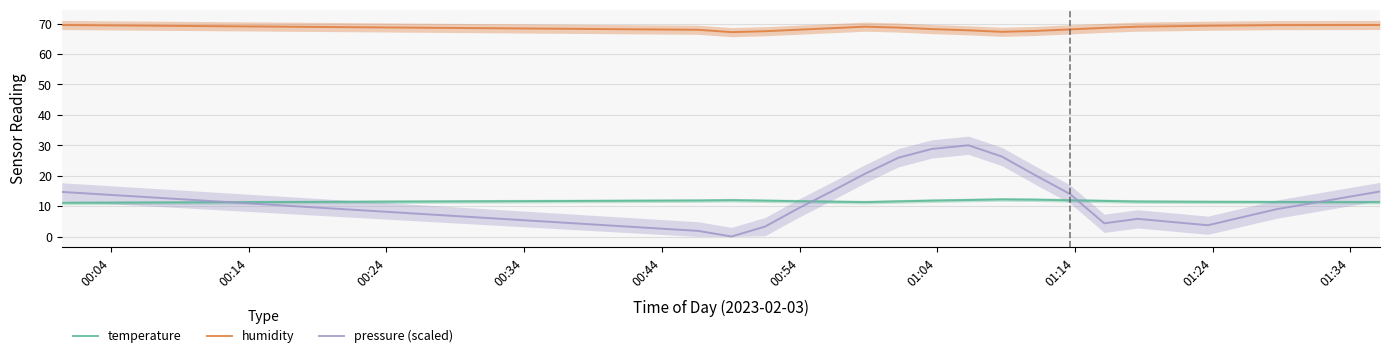

True or false: humidity and pressure (scaled) intersect in this chart.

False